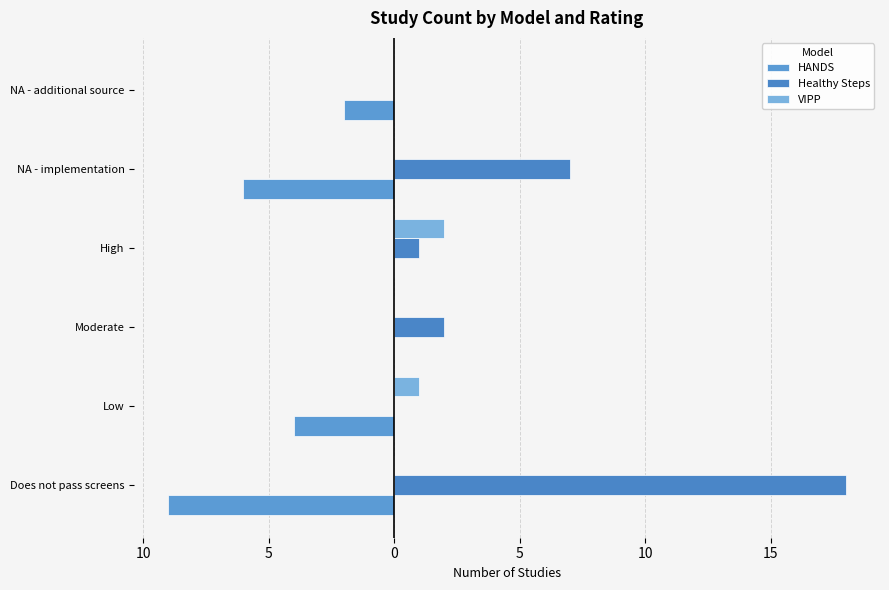

Which series has the largest total across all categories?

Healthy Steps